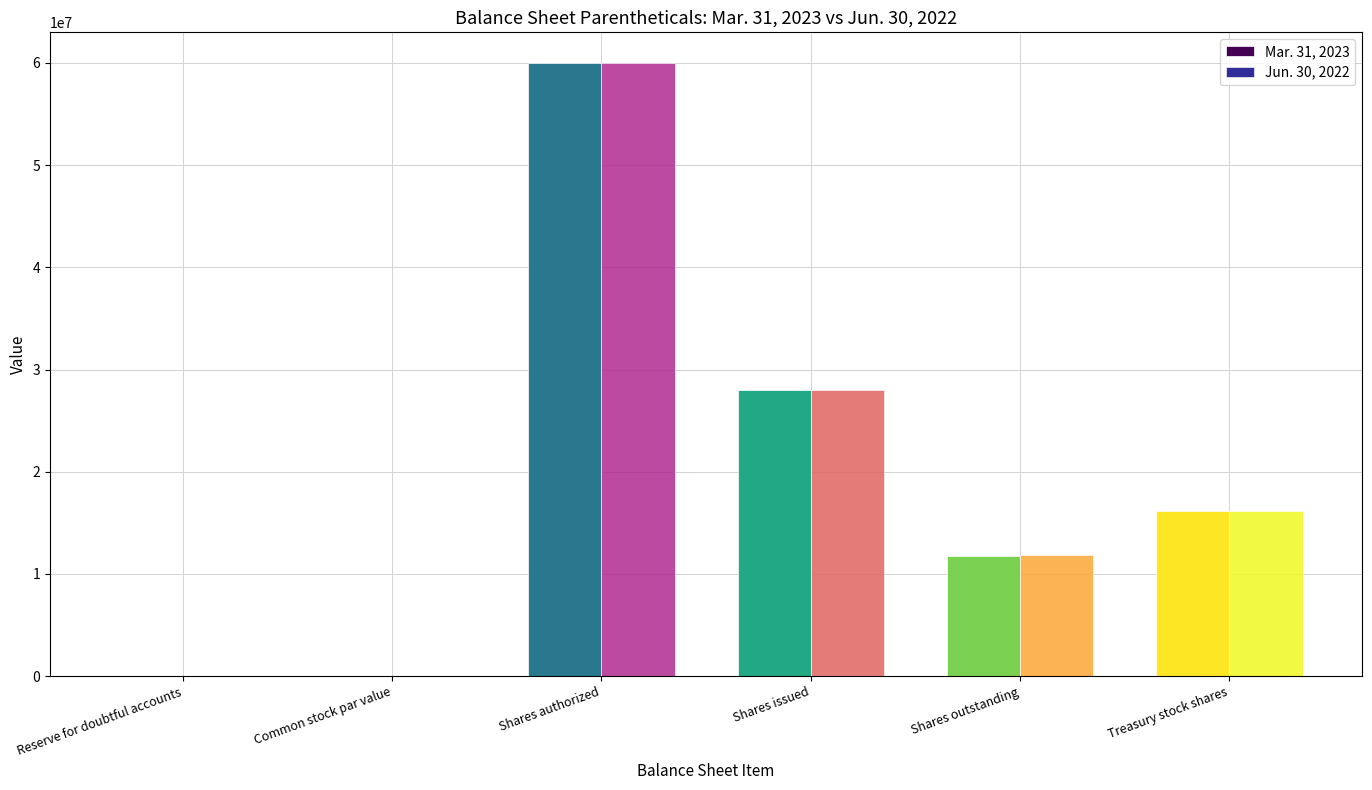

The Jun. 30, 2022 series shows 11824128.0 at Shares outstanding. True or false?

True